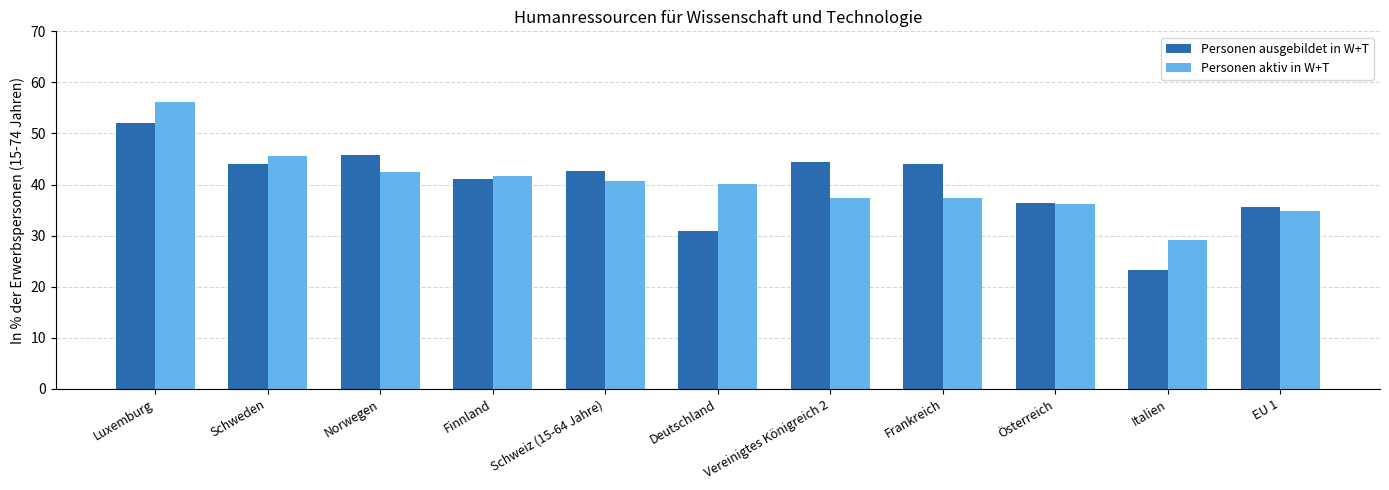

How many series are shown in this chart?

2